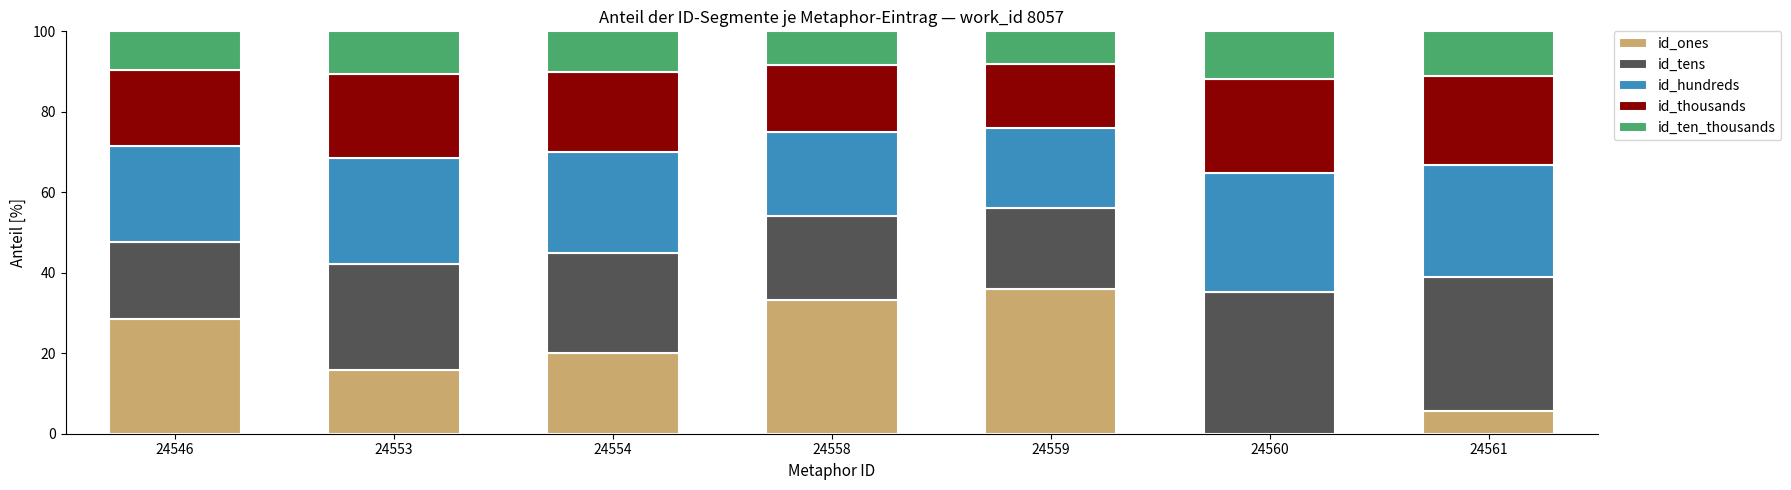

True or false: id_ones has a value of 18.8 at 24558.

False